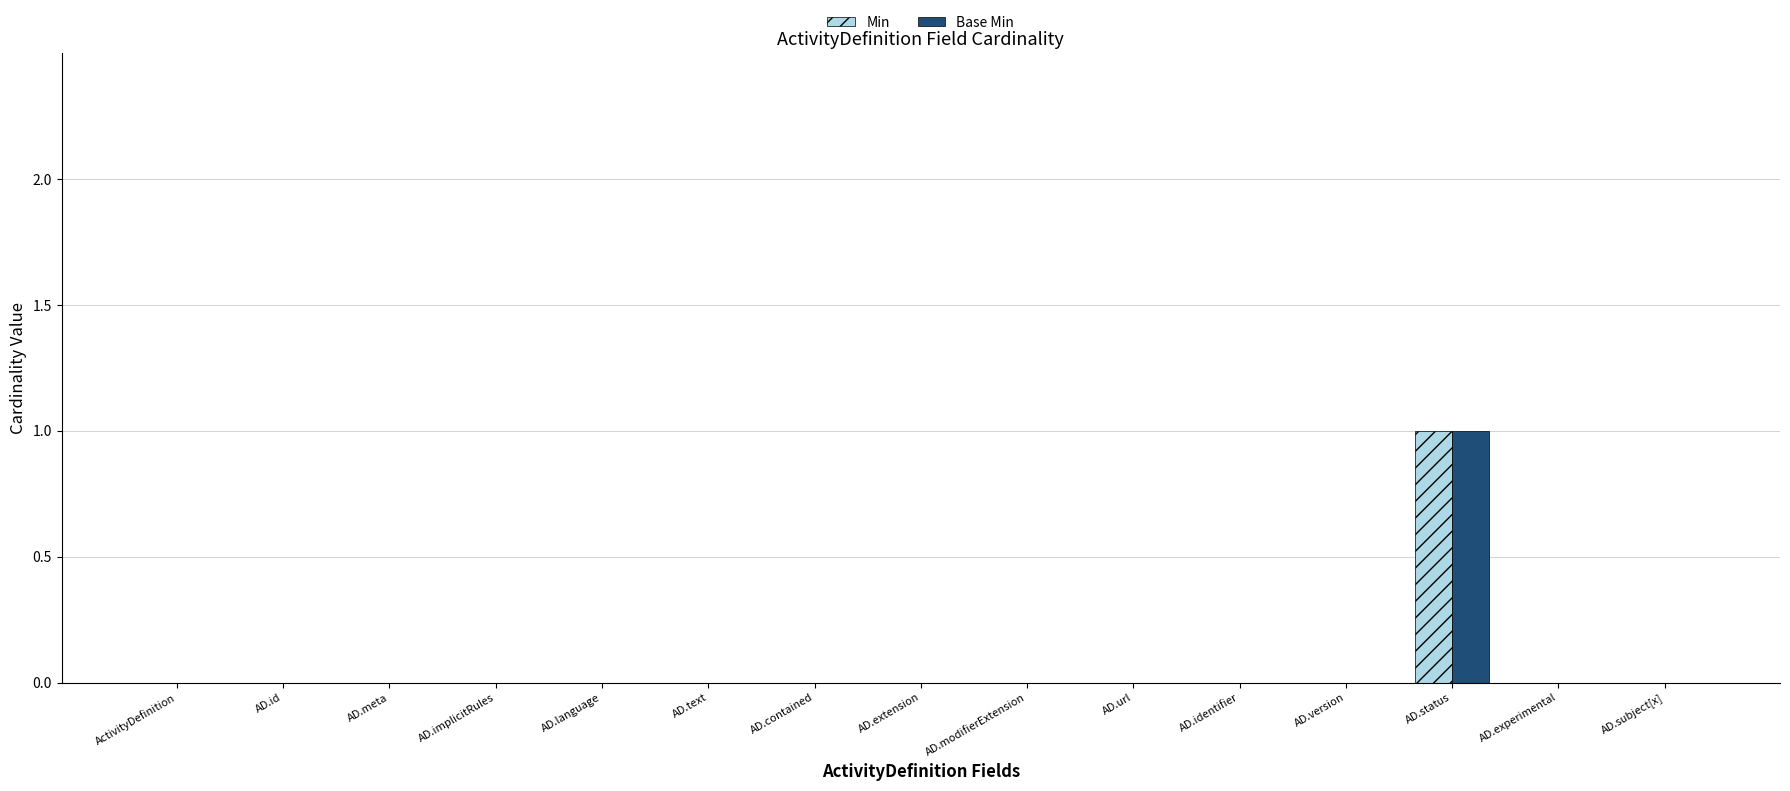

What are all the series names shown in the legend?

Min, Base Min